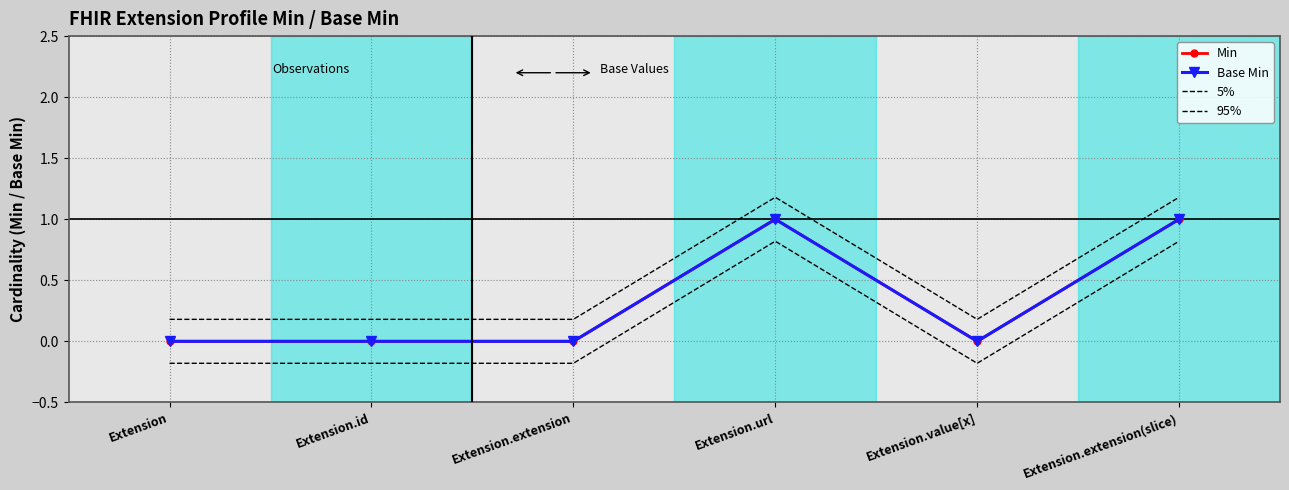

Which category has the highest value in the Base Min series?

Extension.url